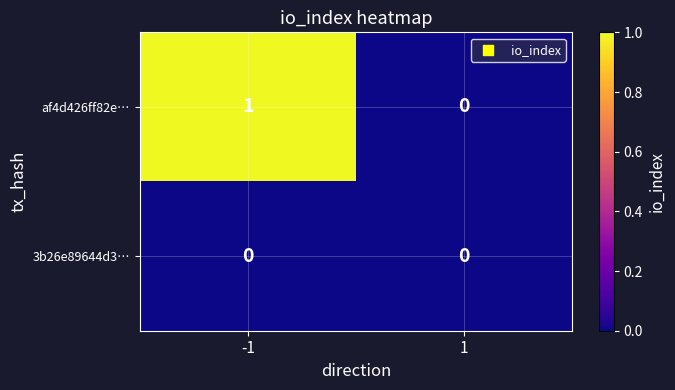

Rank the series by their average value, from highest to lowest.

af4d426ff82e…, 3b26e89644d3…